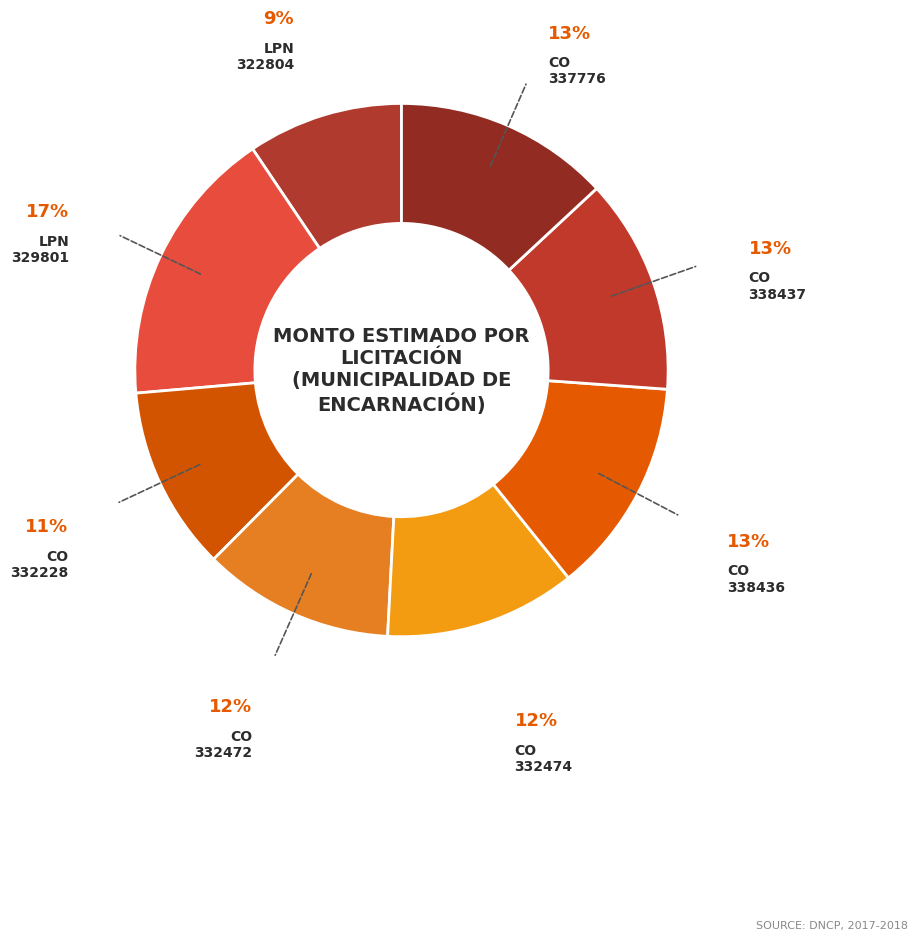

What is the smallest slice in the pie chart?

322804